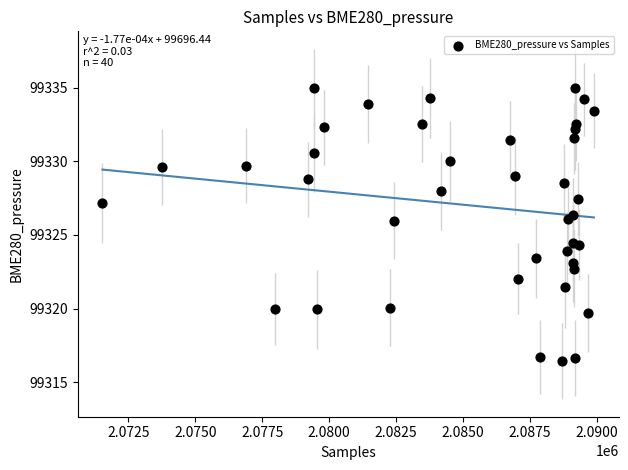

What is the range of X values (max minus min)?

18361.0